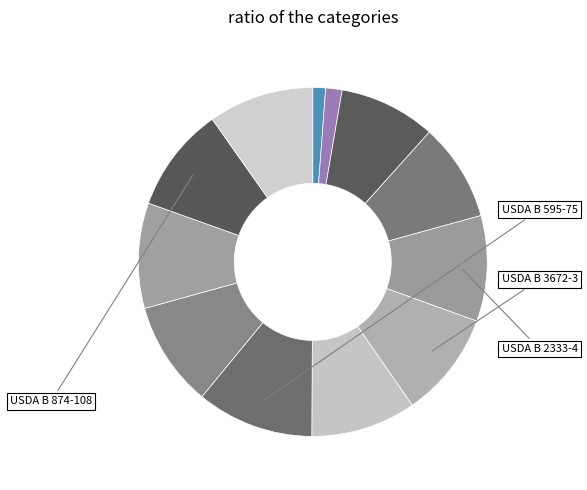

How many segments does this pie chart have?

12